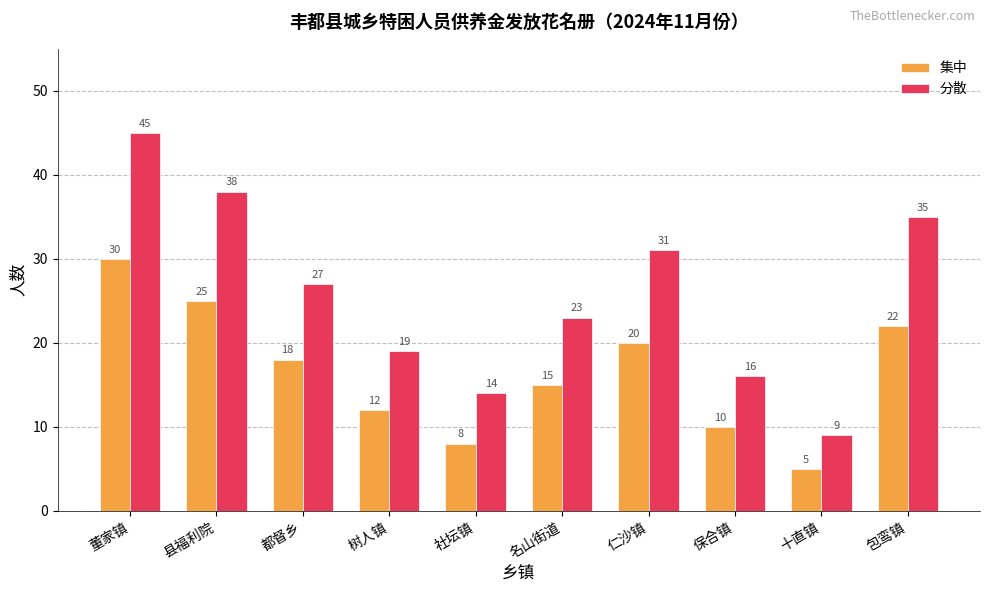

The value of 集中 at 名山街道 is 15. True or false?

True